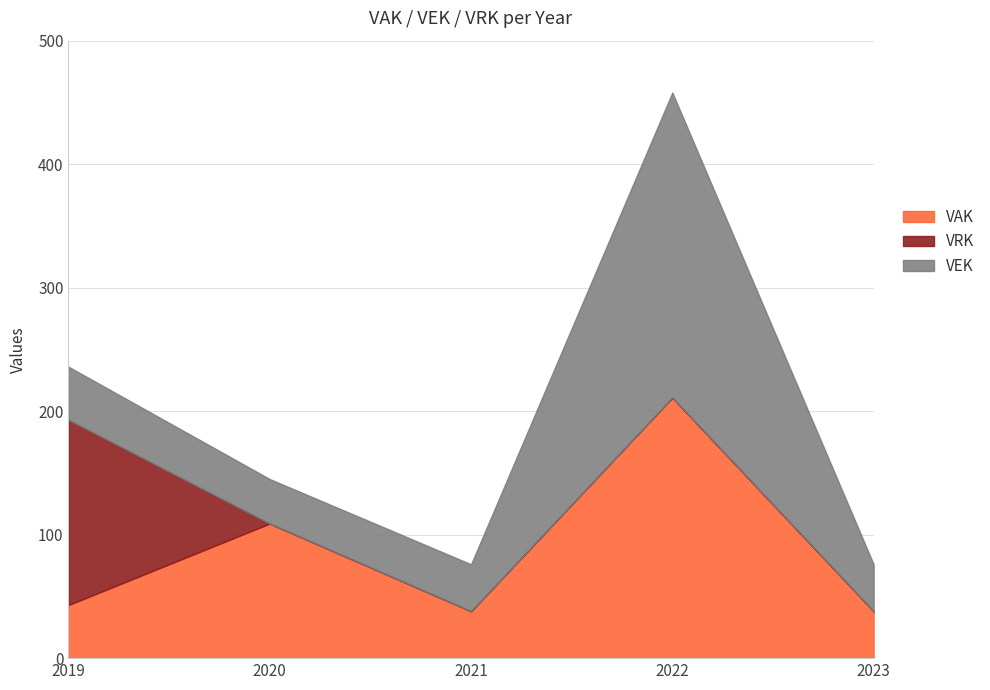

The VAK series shows 45 at 2020. True or false?

False